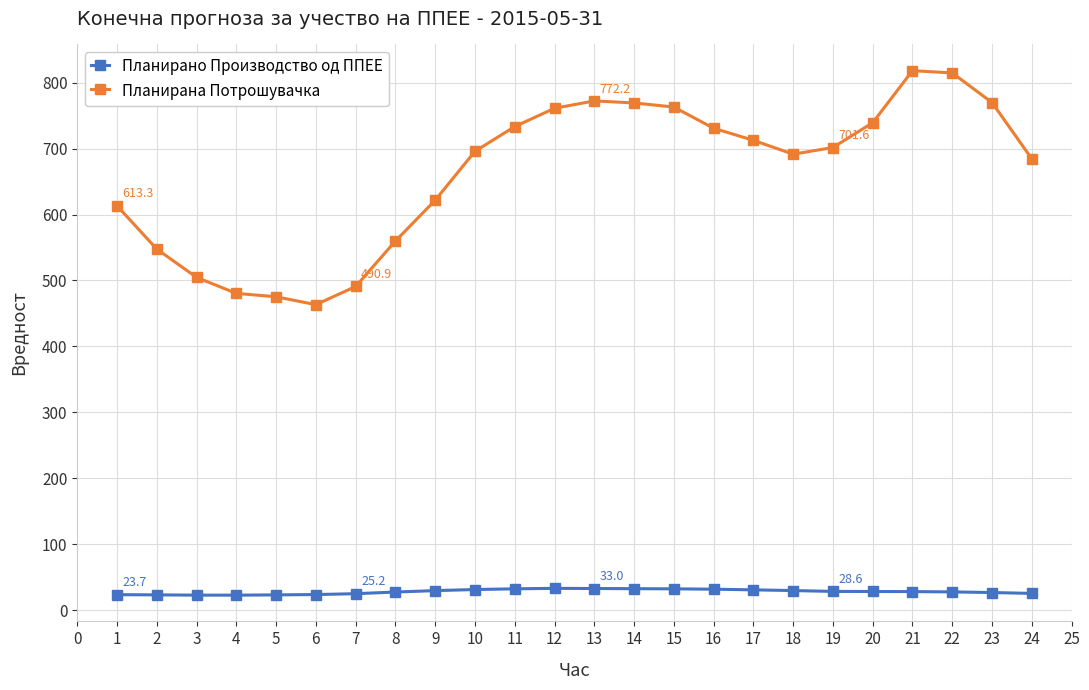

How many lines are shown in the chart?

2